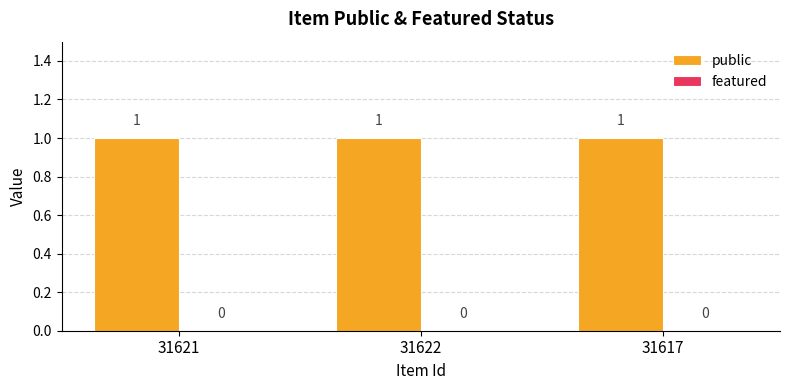

At 31622, list the series in order from largest to smallest.

public, featured